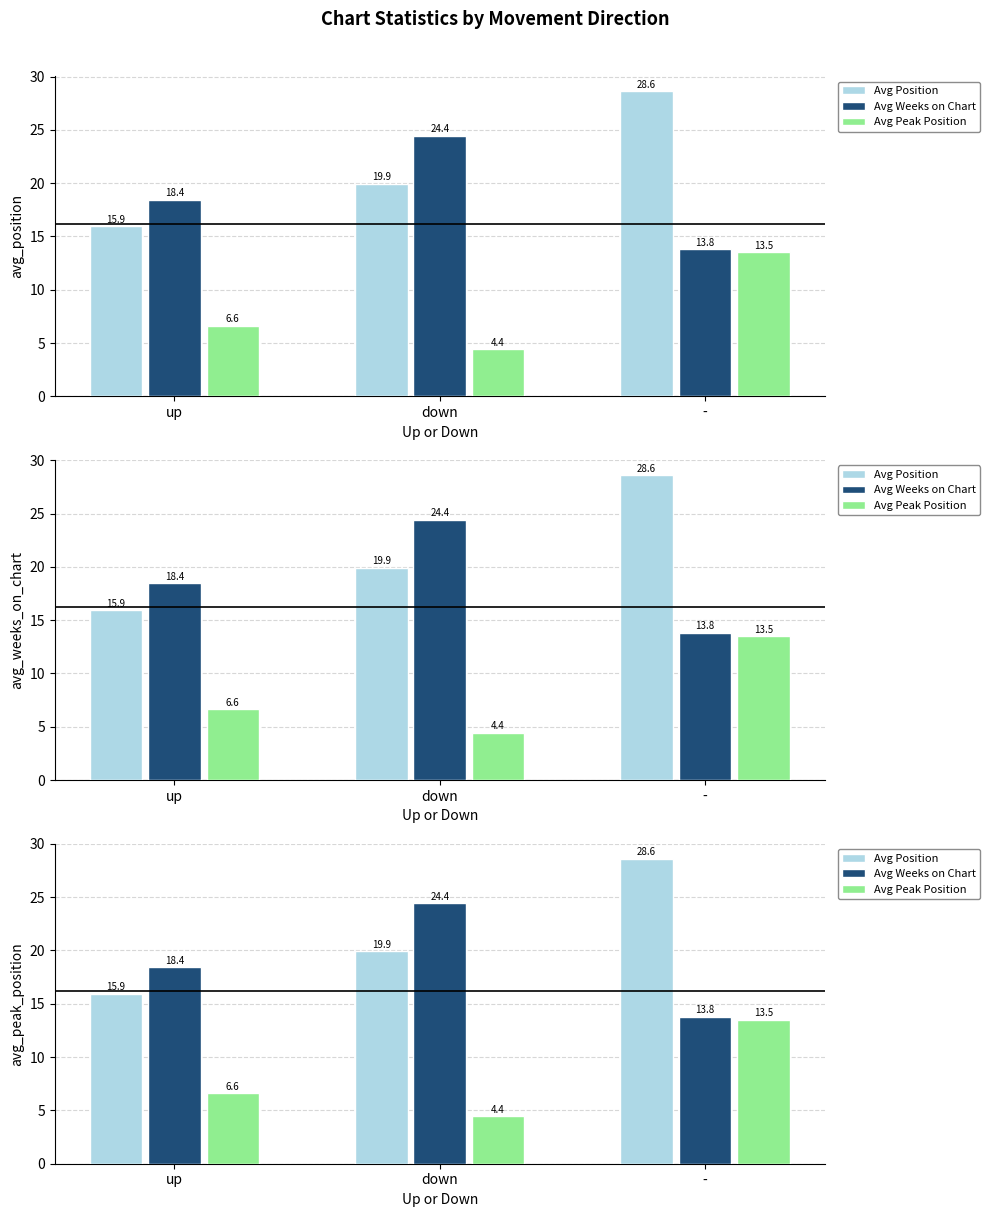

At up, list the series in order from smallest to largest.

Avg Peak Position, Avg Position, Avg Weeks on Chart